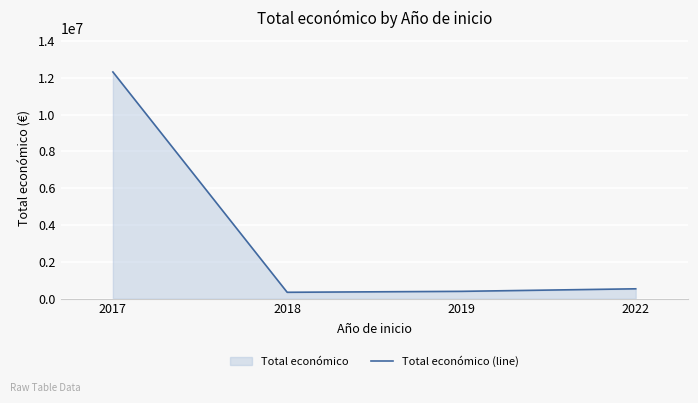

Rank the categories by value from highest to lowest.

2017, 2022, 2019, 2018